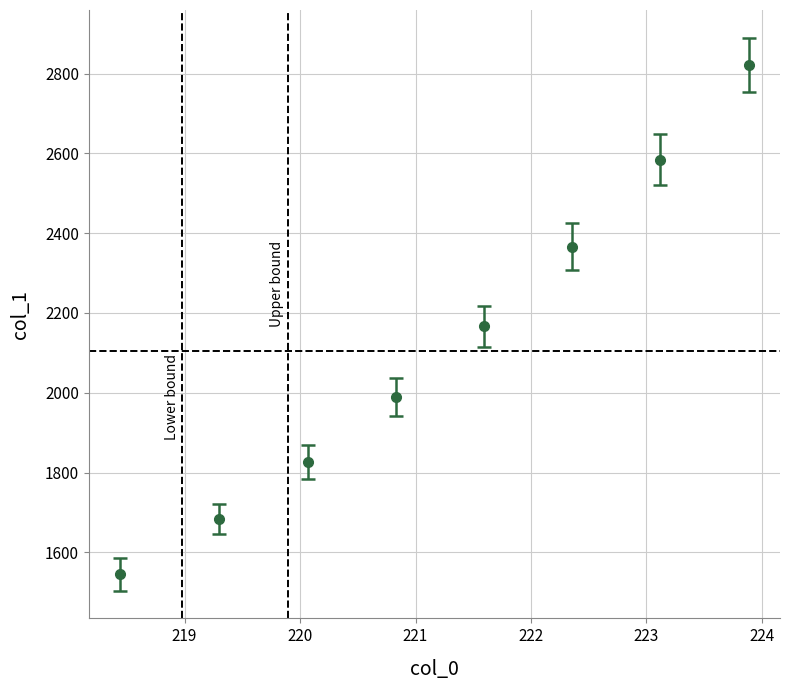

What is the maximum value shown in the chart?

2821.7